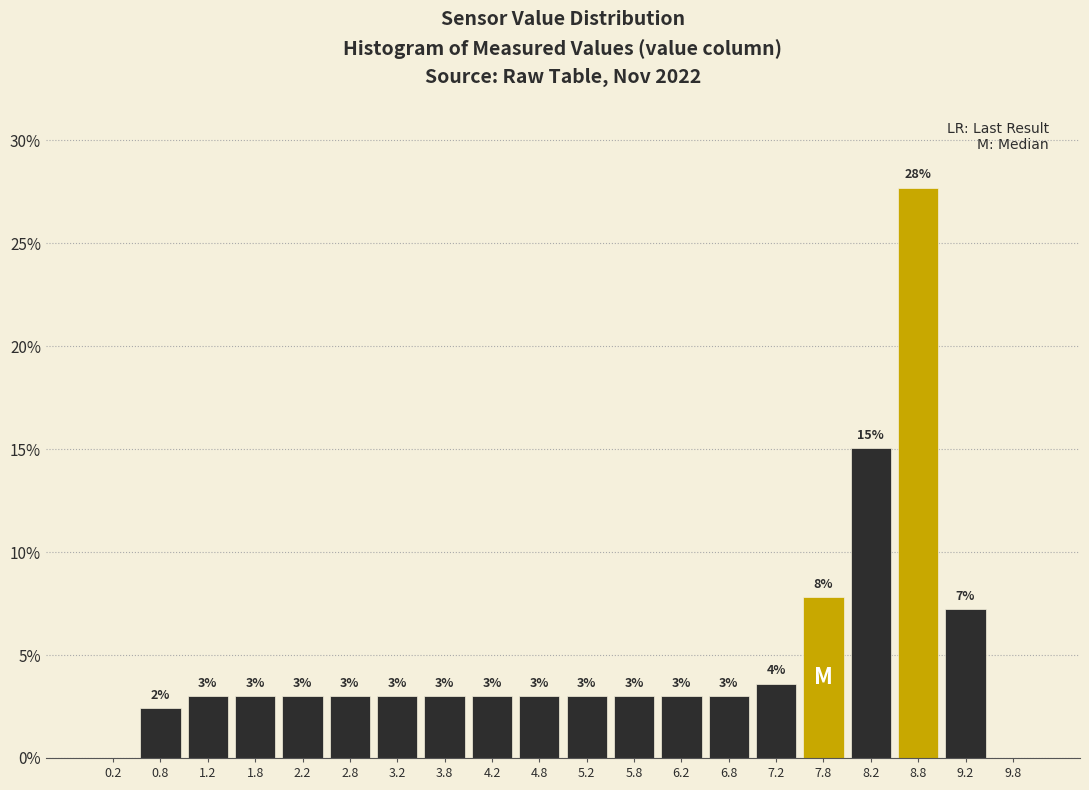

Over which range of the x-axis is the bar tallest?

8.5 to 9.0